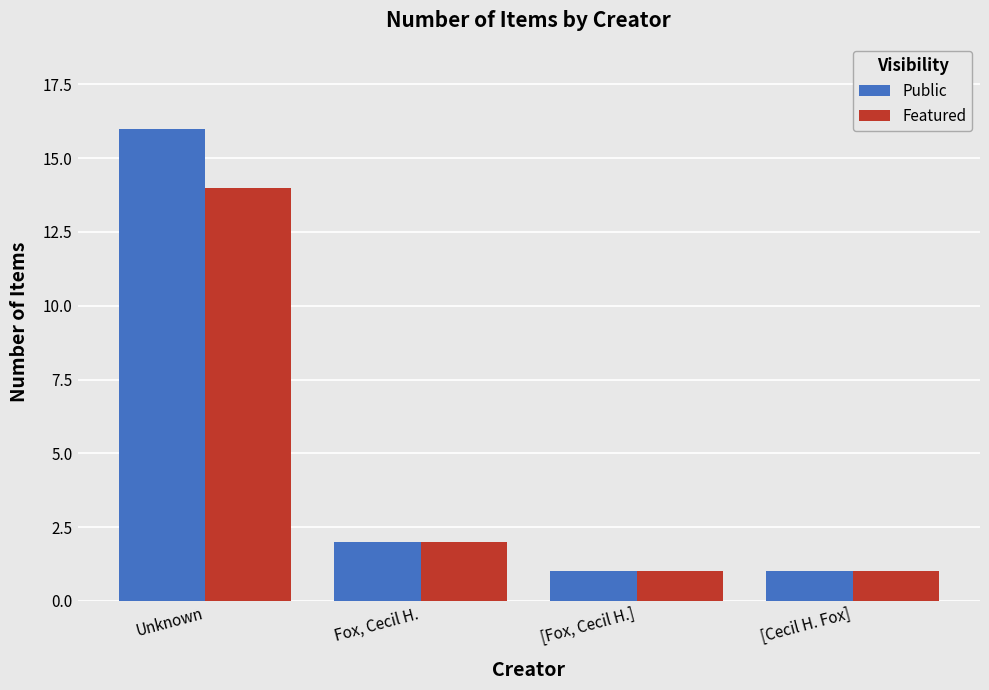

True or false: Featured has a value of 6 at Unknown.

False